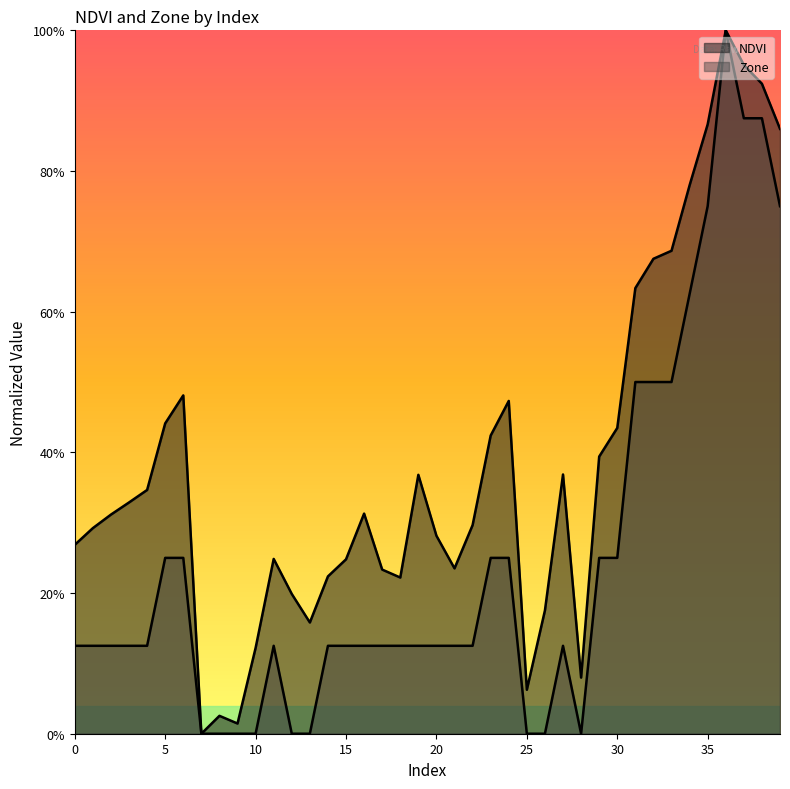

What is the difference between the second highest and minimum values in the NDVI series?

1.0